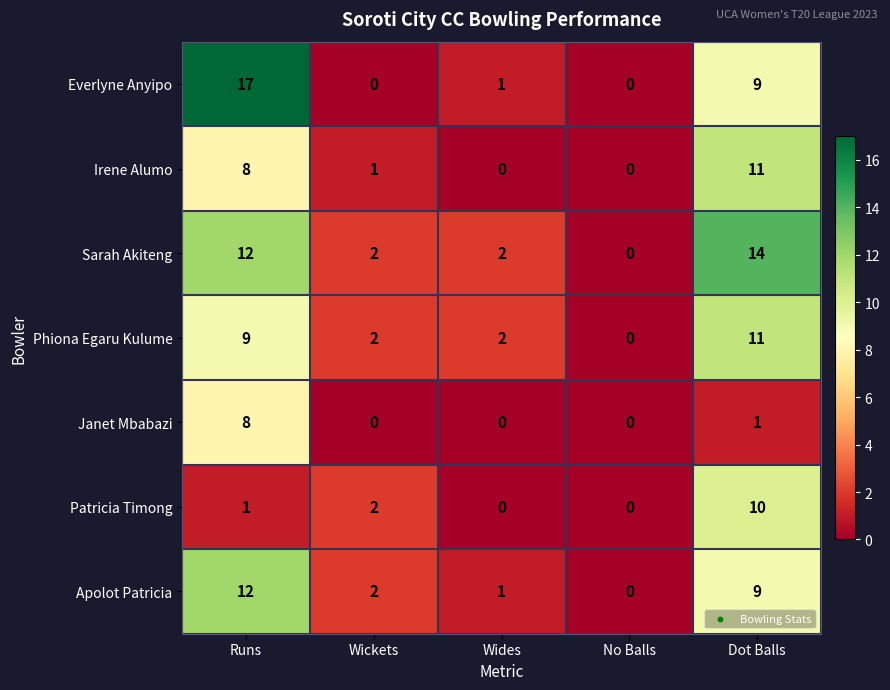

Is it true that Irene Alumo equals 8 at Runs?

True